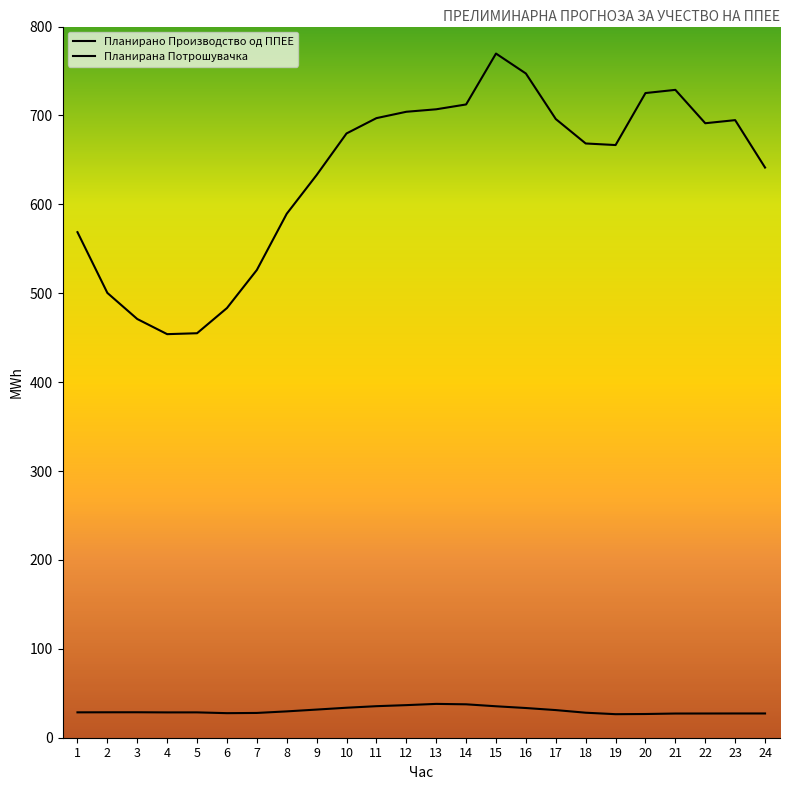

Does the chart have visible grid lines?

No